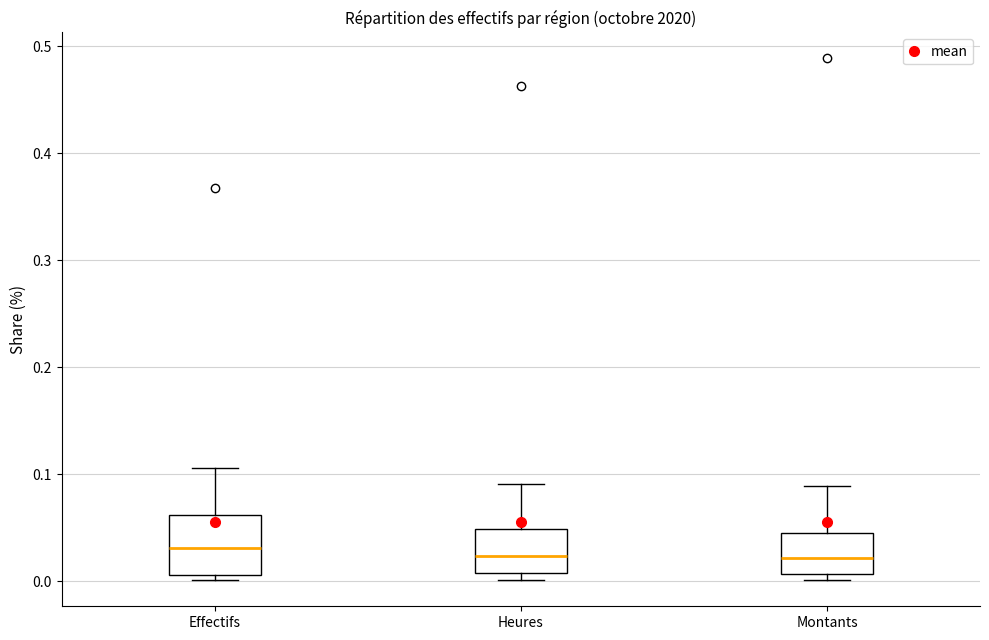

Where is the upper edge of the box for Heures on the y-axis? The values are not printed on the chart, so give them approximately, as read against the axis.

0.05